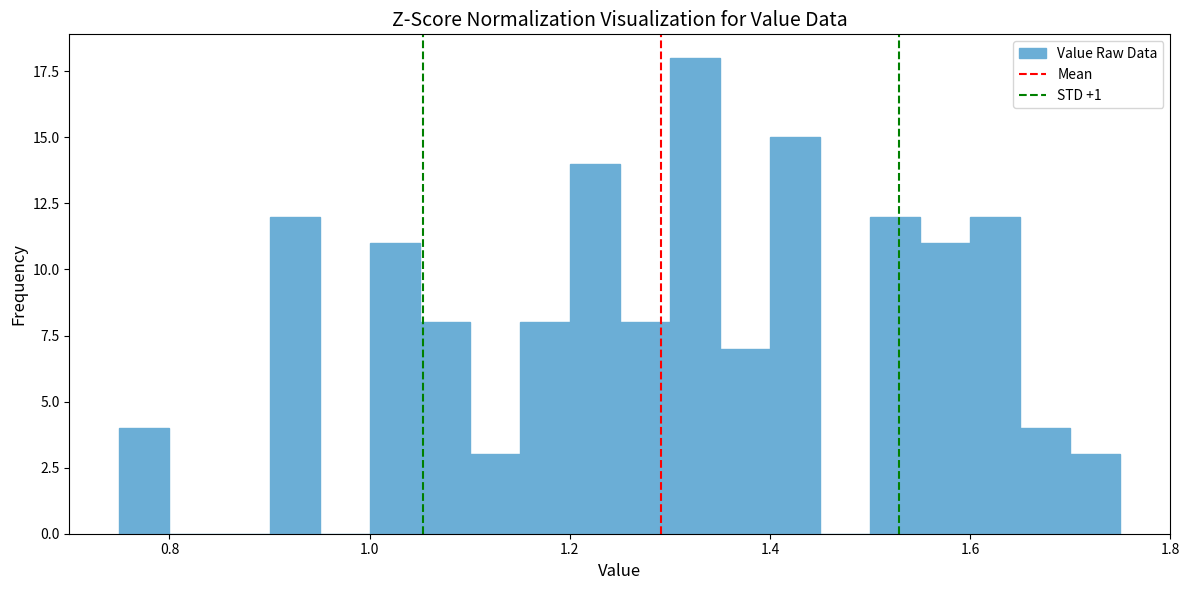

Read against the x-axis, roughly where is the centre of the tallest bar?

1.32